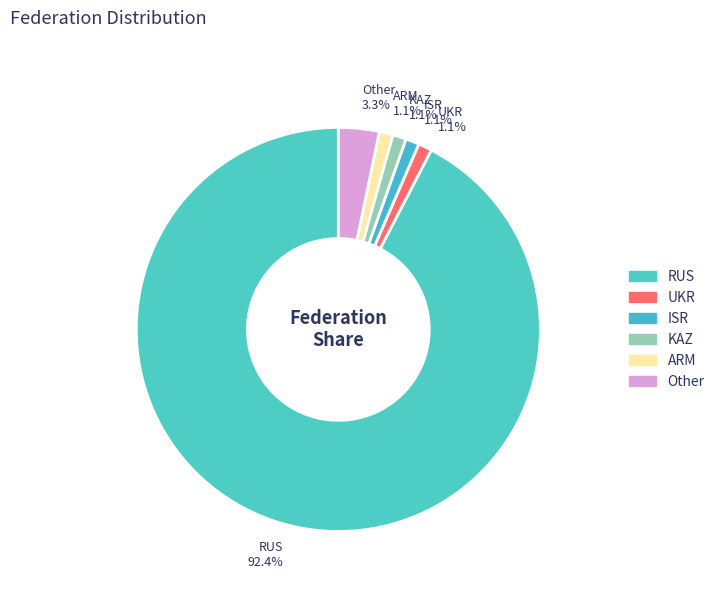

Combined, what portion of the pie is KAZ and ARM?

2.2%